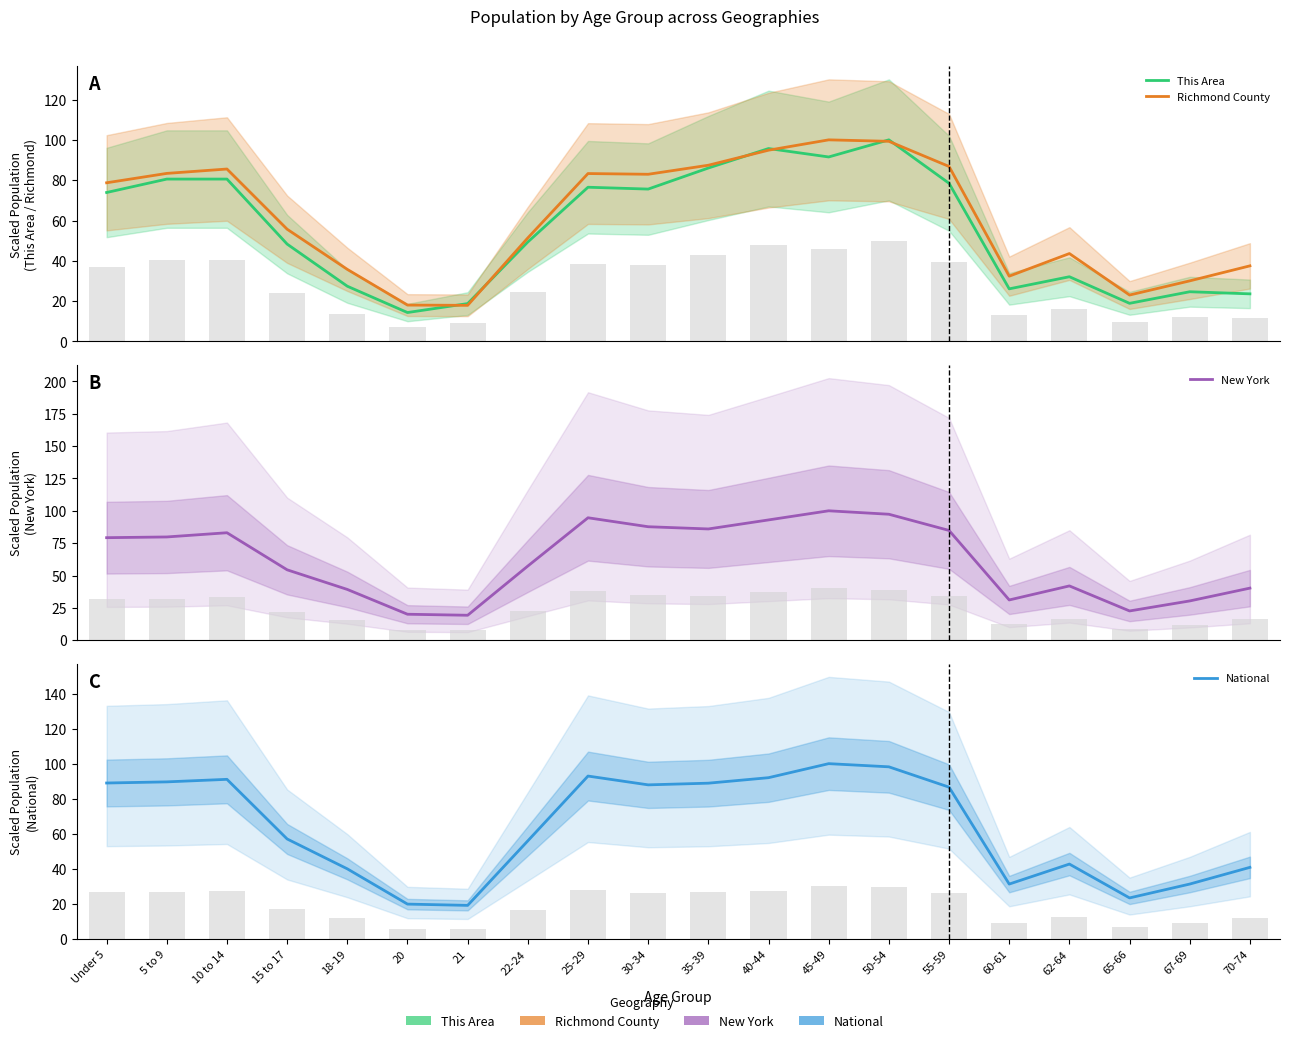

True or false: Richmond County has a value of 25.5 at 20.

False